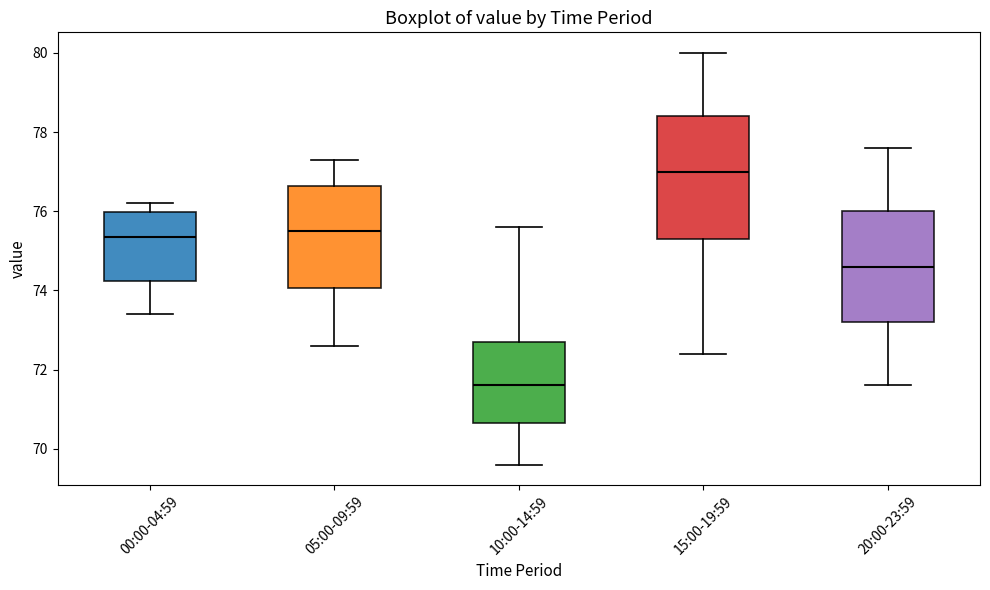

Reading left to right, transcribe this box plot: for each box, give where its median line is, the range the box spans, and where its two whiskers end, as read against the y-axis. The values are not printed on the chart, so give them approximately, as read against the axis.

00:00-04:59: median 75.4, box 74.2 to 76.0, whiskers 73.4 to 76.2
05:00-09:59: median 75.6, box 74.0 to 76.6, whiskers 72.6 to 77.4
10:00-14:59: median 71.6, box 70.6 to 72.8, whiskers 69.6 to 75.6
15:00-19:59: median 77.0, box 75.4 to 78.4, whiskers 72.4 to 80.0
20:00-23:59: median 74.6, box 73.2 to 76.0, whiskers 71.6 to 77.6